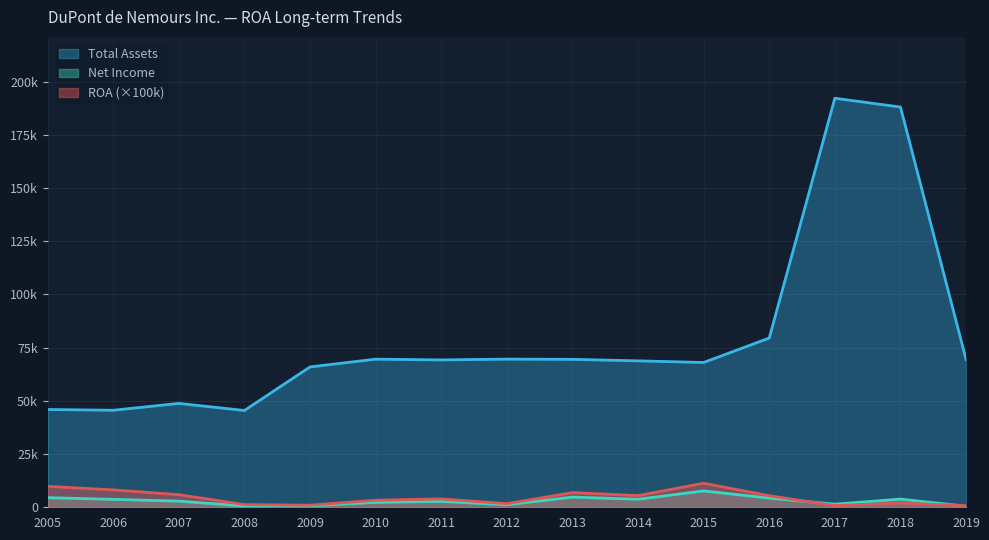

Which series has the largest range (max minus min)?

Total Assets